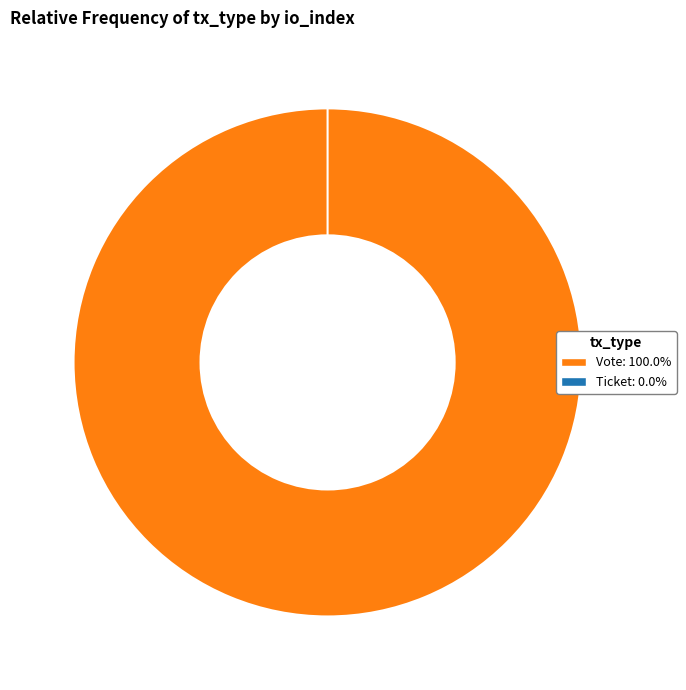

Count the number of slices in the pie.

2